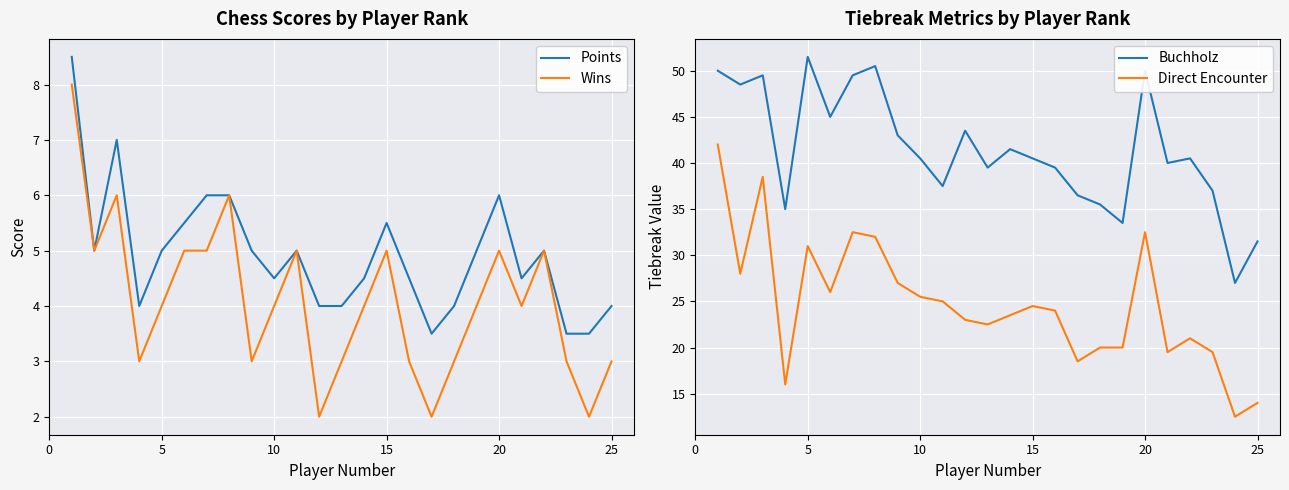

How many lines are shown in the chart?

4